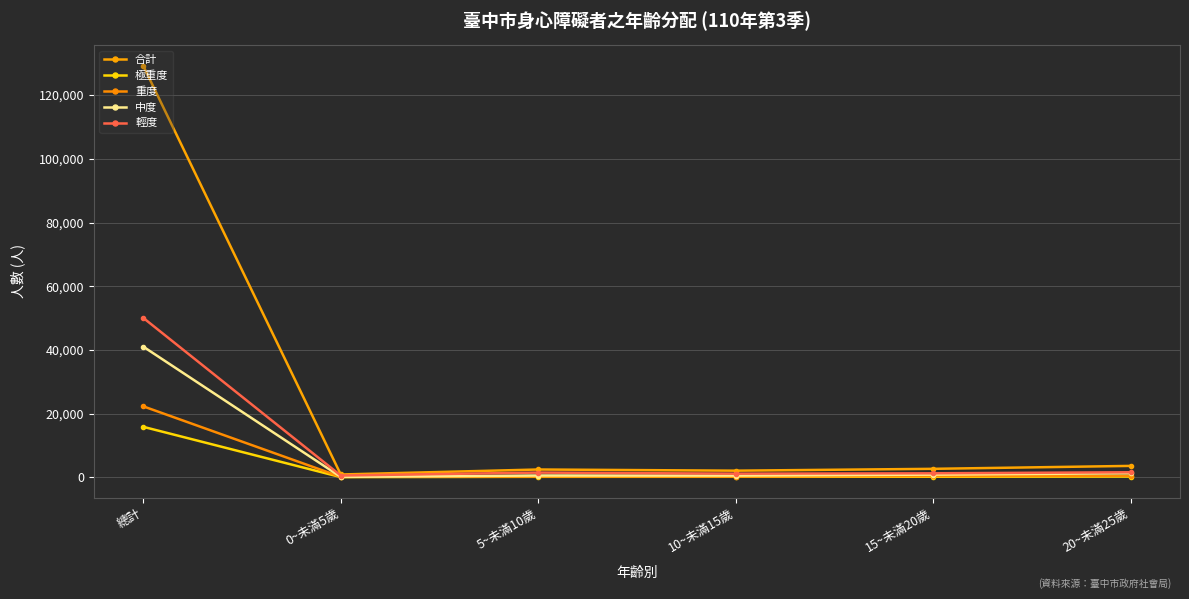

True or false: 合計 and 重度 cross at least once.

False